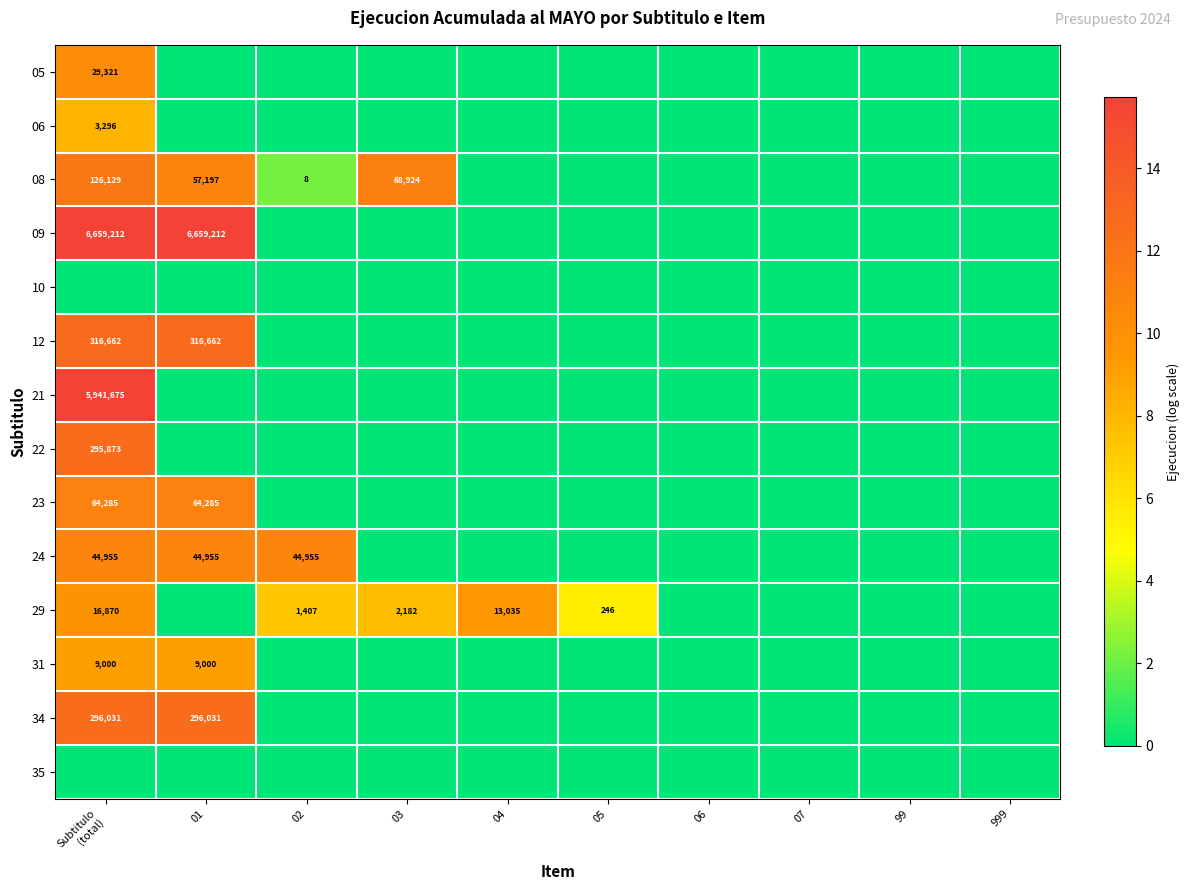

True or false: 24 has a value of 58761 at 02.

False